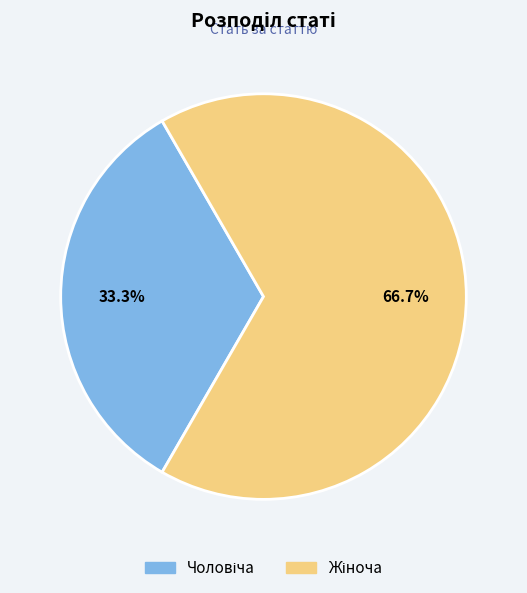

Is there a majority slice in this chart?

Yes